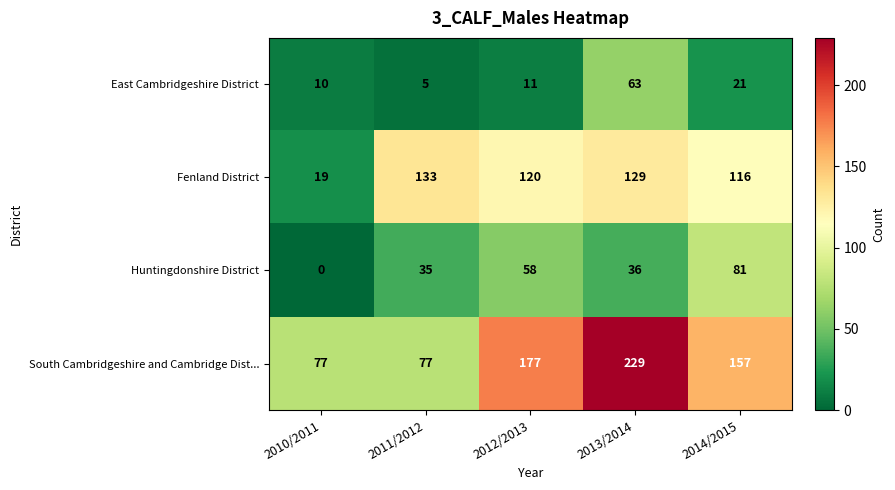

What is the difference between the second highest and minimum values in the Fenland District series?

110